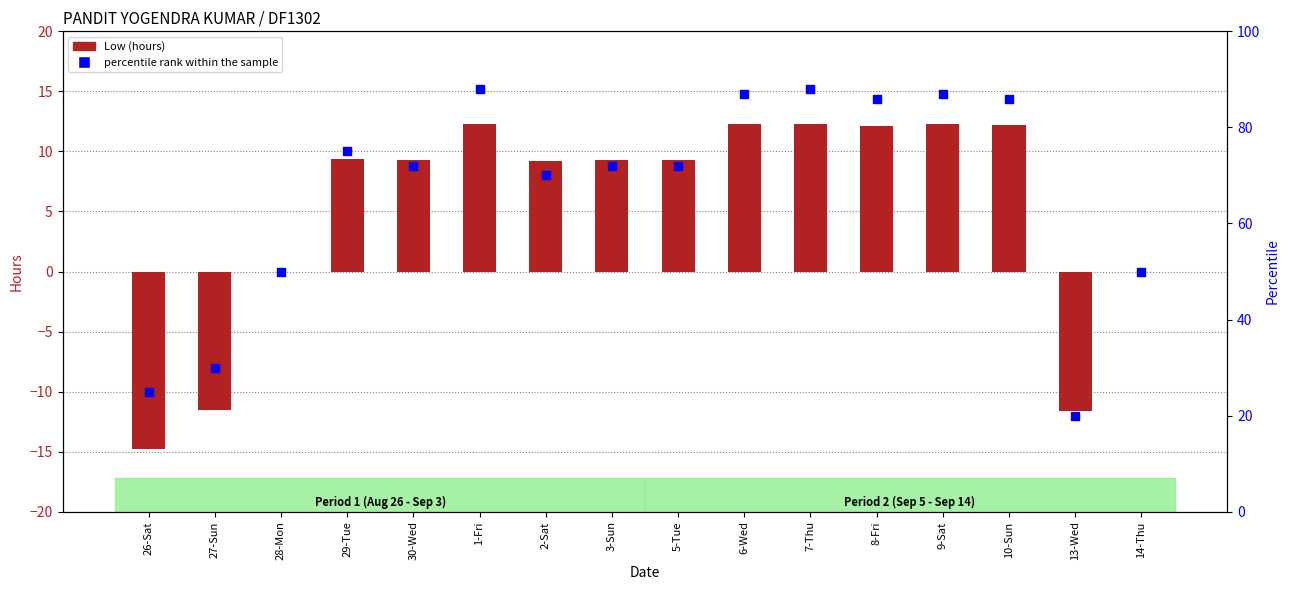

Which series reaches the maximum Y coordinate?

percentile rank within the sample